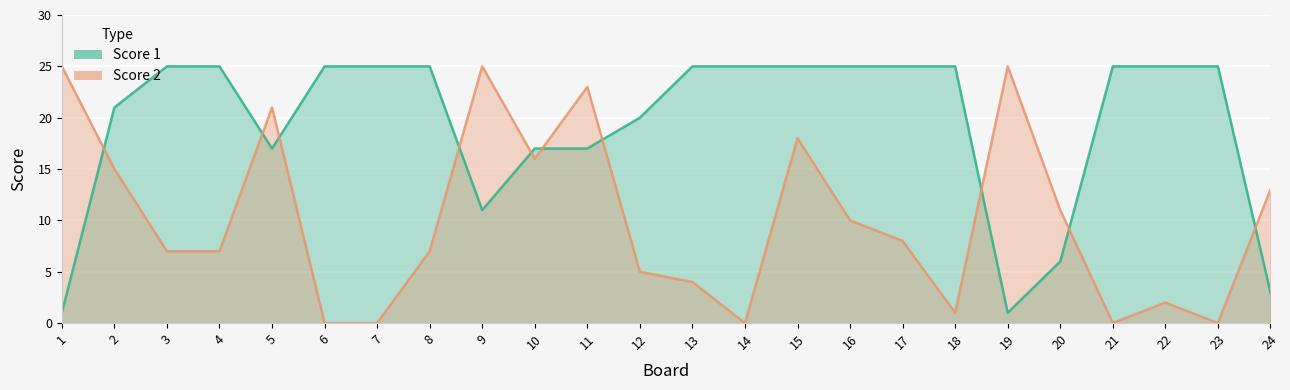

What is the minimum value for Score 1?

1